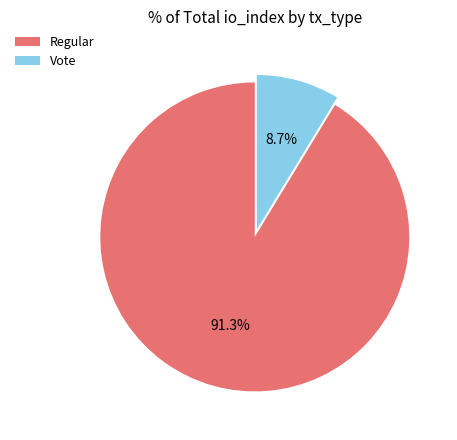

Between Regular and Vote, which is larger?

Regular